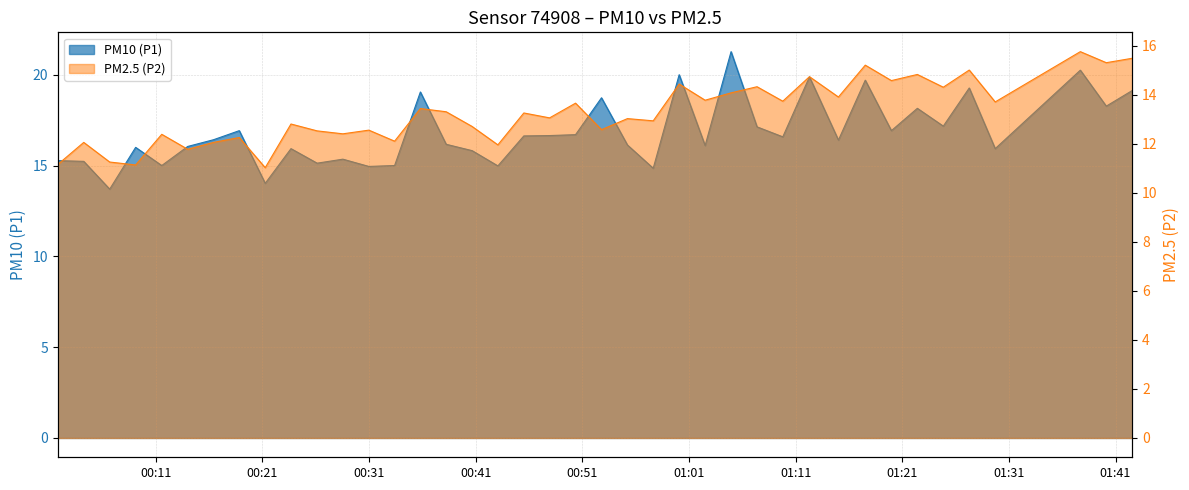

What is the difference between the maximum and second lowest values in the PM2.5 (P2) series?

4.6